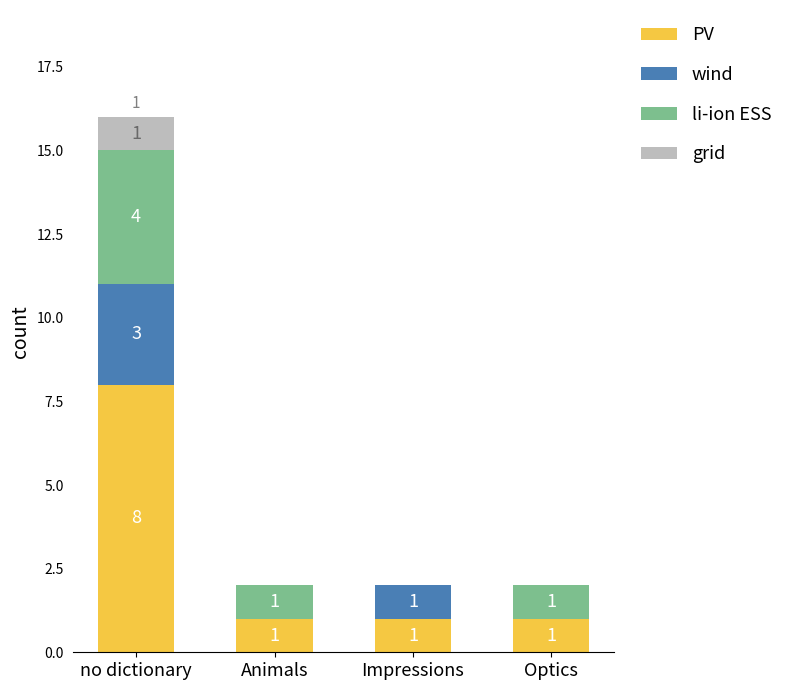

What are all the series names shown in the legend?

PV, wind, li-ion ESS, grid